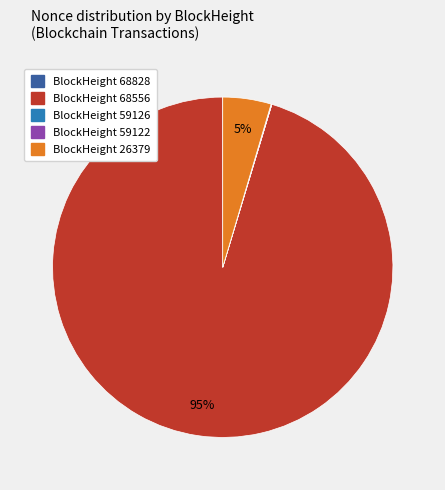

Is there any slice that represents more than half of the pie?

Yes